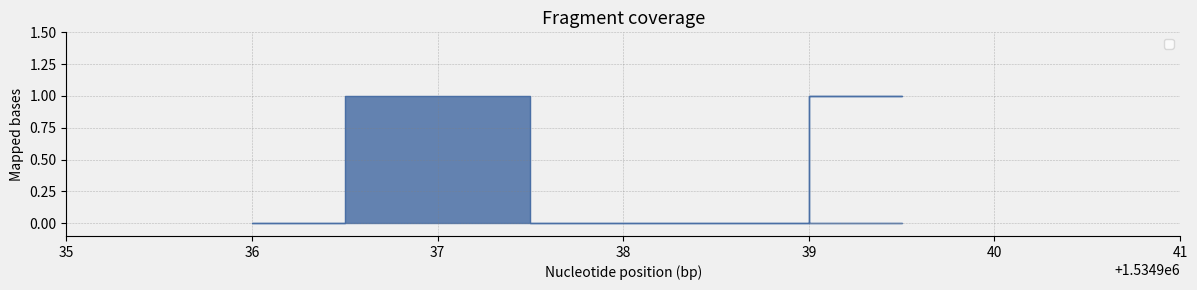

Is it true that the value at 38 is 0?

True